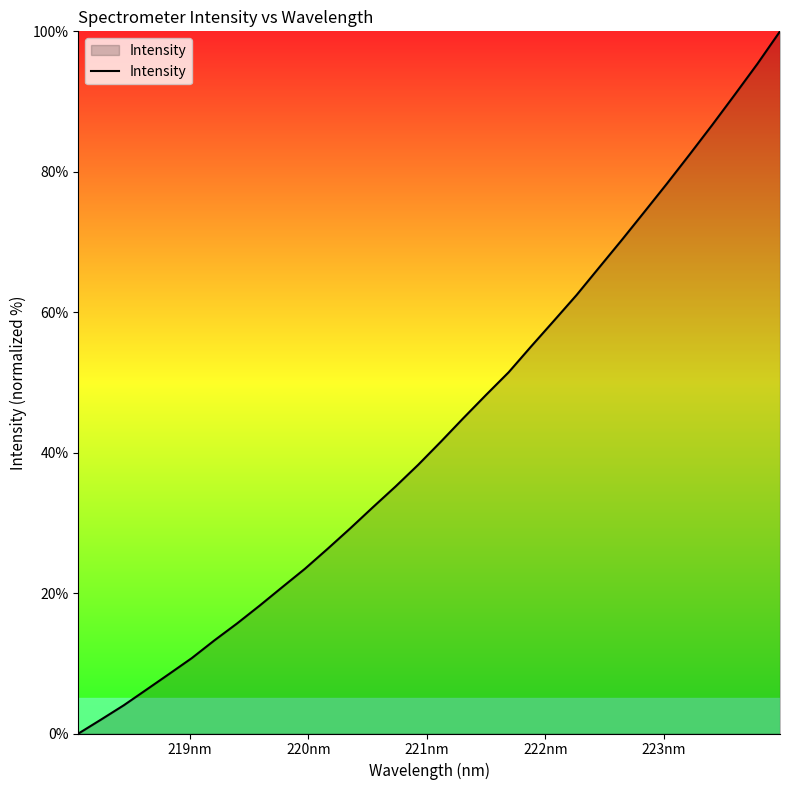

How many values are below 41?

16